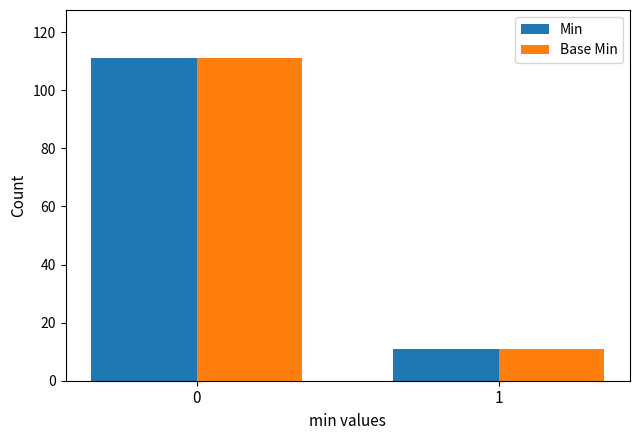

What is the total value across all series at 0?

222